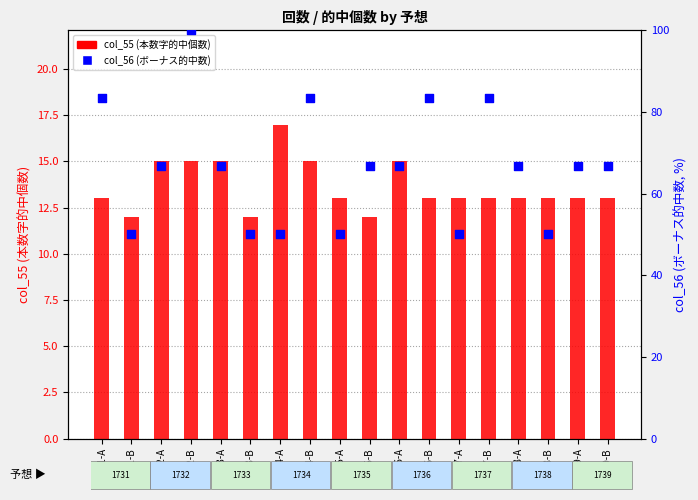

Which series contains the highest Y value?

col_56 (bonus hits)